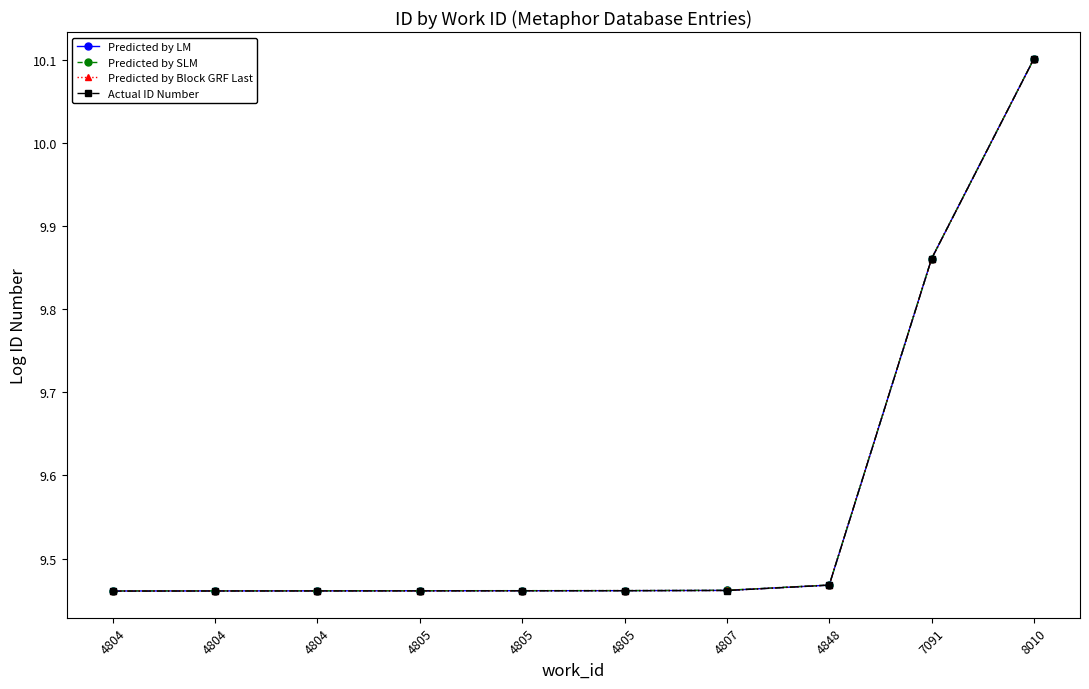

True or false: Predicted by LM has more than 1 interior local peaks.

False